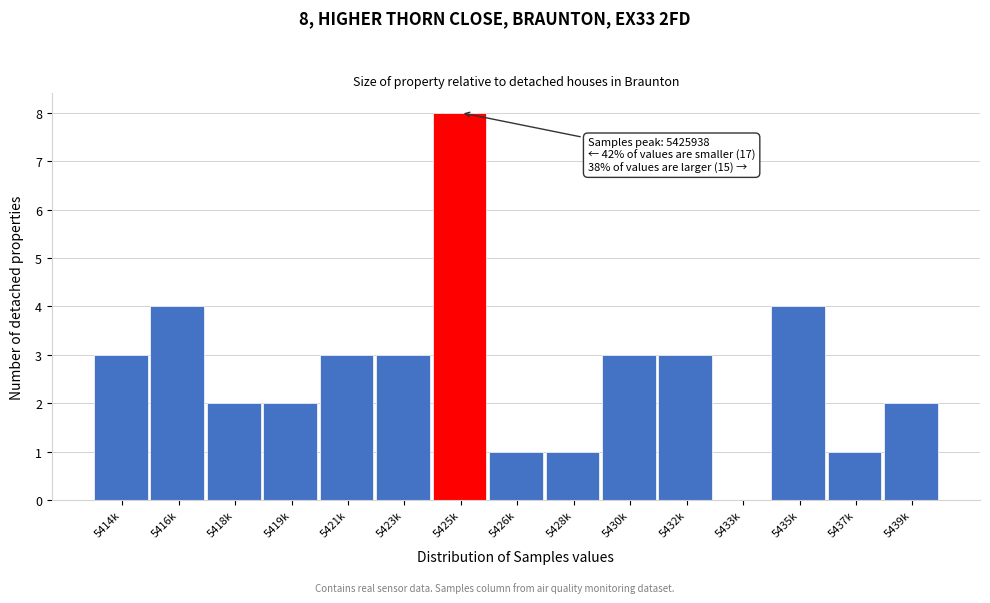

Reading right to left, what are all the values shown in this chart?

5439k=2	5437k=1	5435k=4	5433k=0	5432k=3	5430k=3	5428k=1	5426k=1	5425k=8	5423k=3	5421k=3	5419k=2	5418k=2	5416k=4	5414k=3